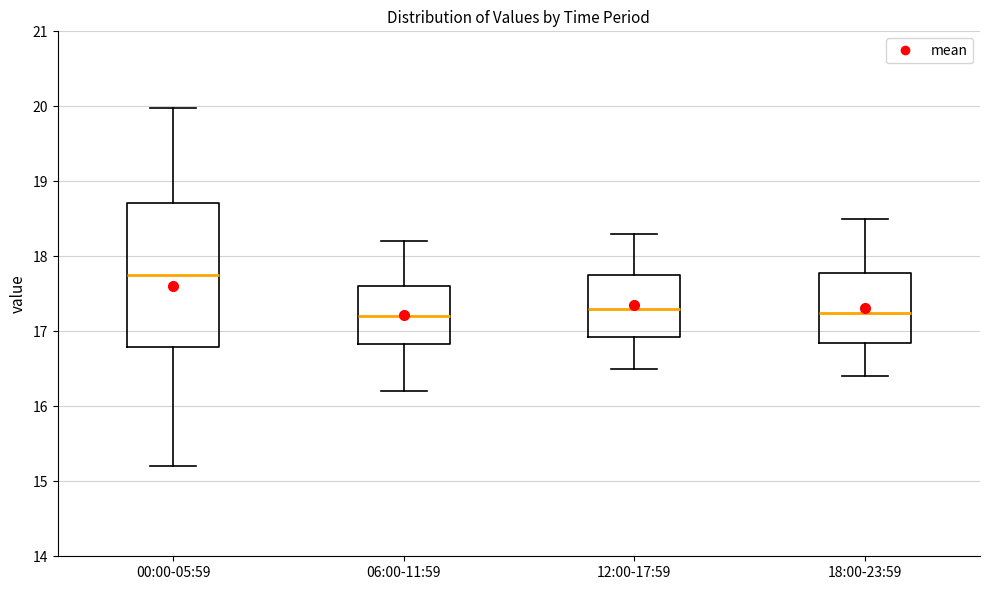

Which box's median line is the highest?

00:00-05:59